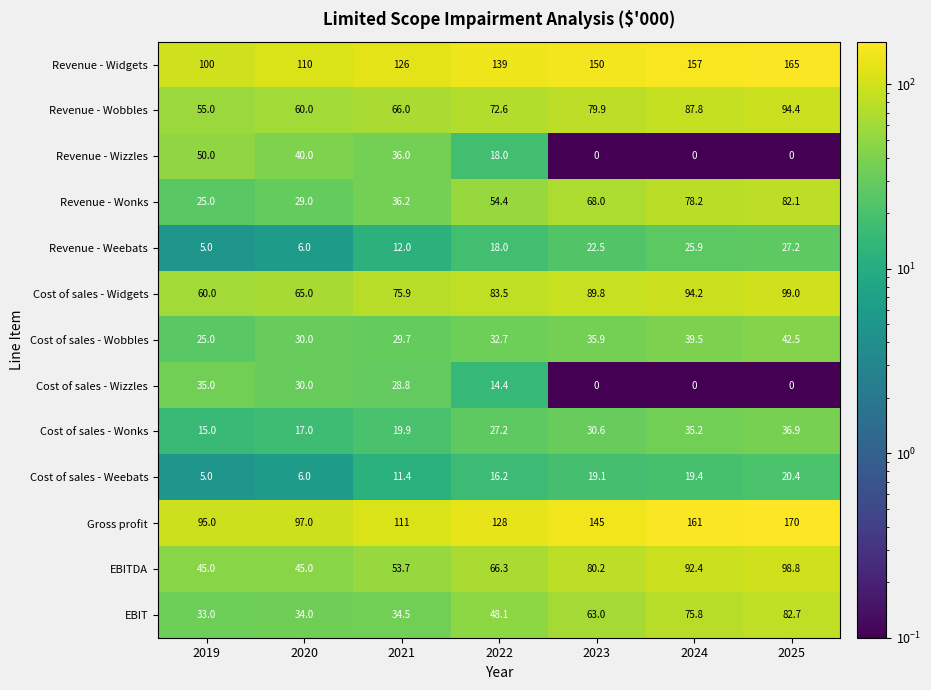

What is the maximum value shown in the chart?

170.0